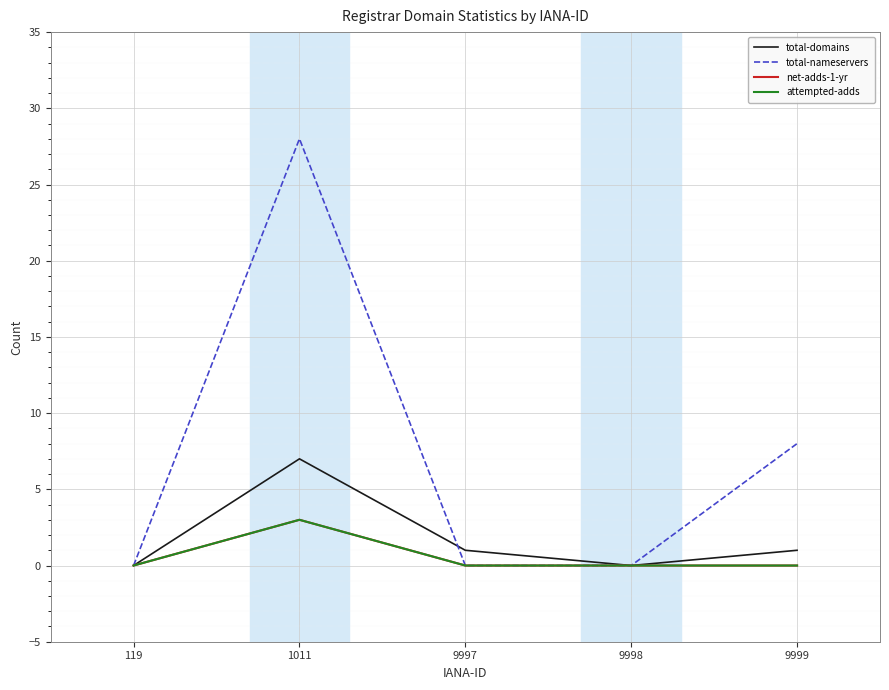

True or false: total-domains and attempted-adds cross at least once.

False